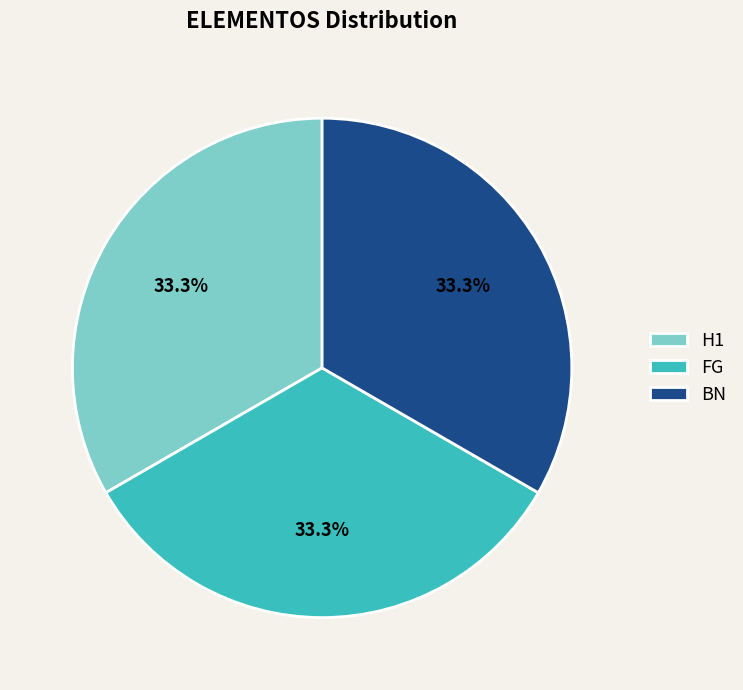

Does H1 represent more than half of the total?

No